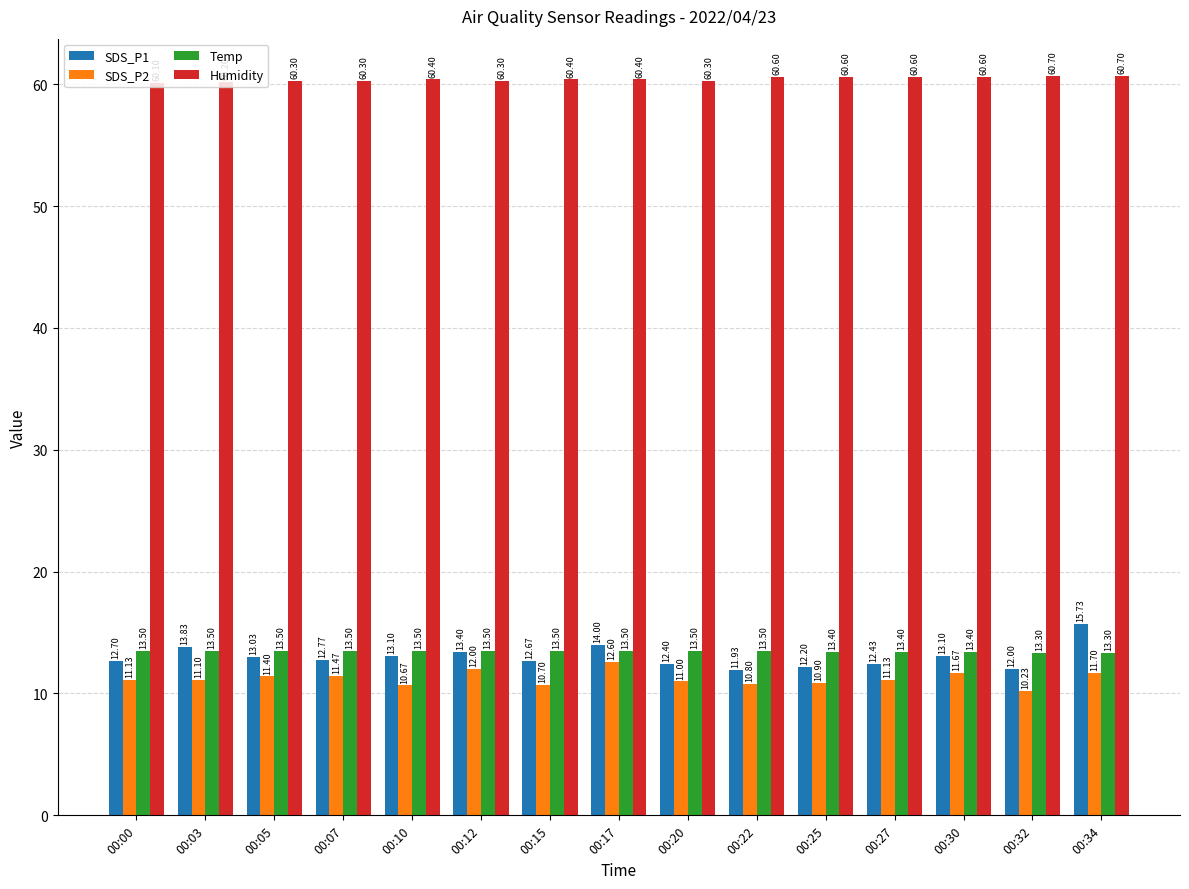

What is the lowest value of the SDS_P1 series?

11.9